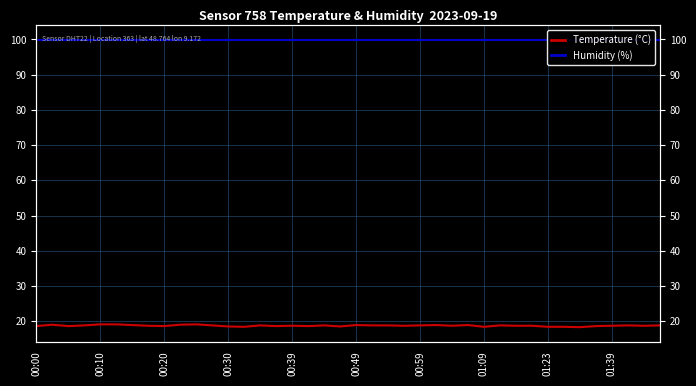

Does the chart have visible grid lines?

Yes